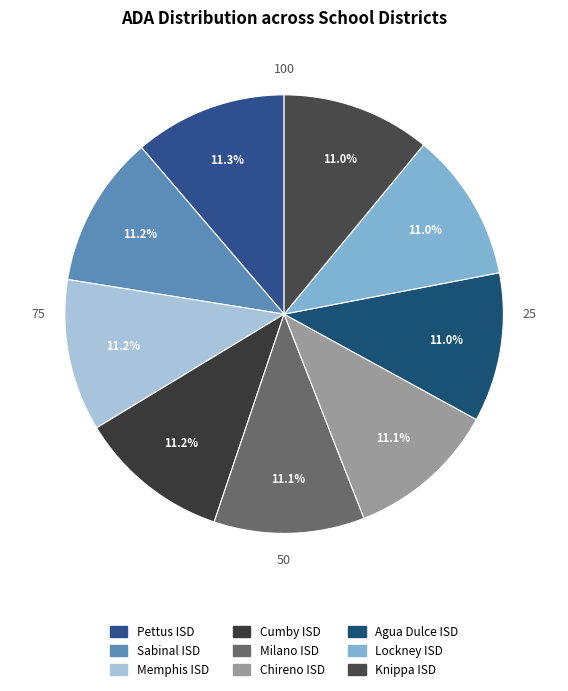

To the nearest percent, what portion does Agua Dulce ISD represent?

11%